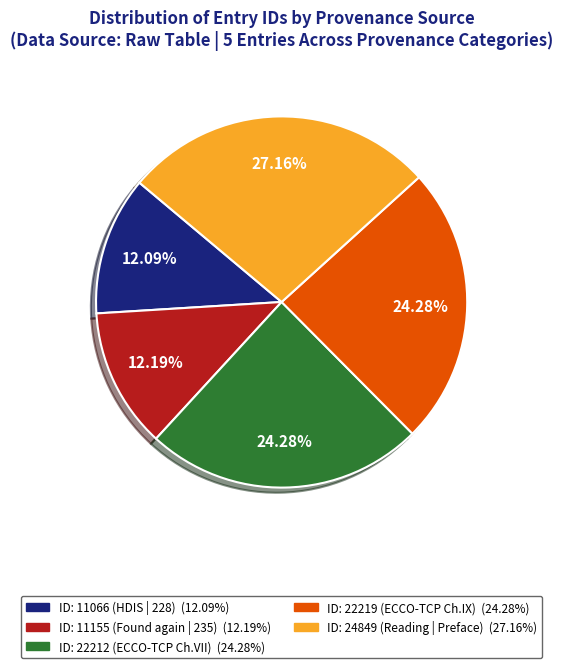

Does any single category account for the majority?

No